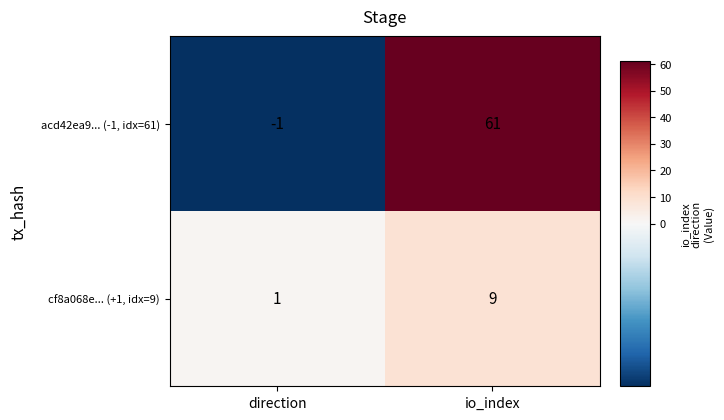

What is the maximum value shown in the chart?

61